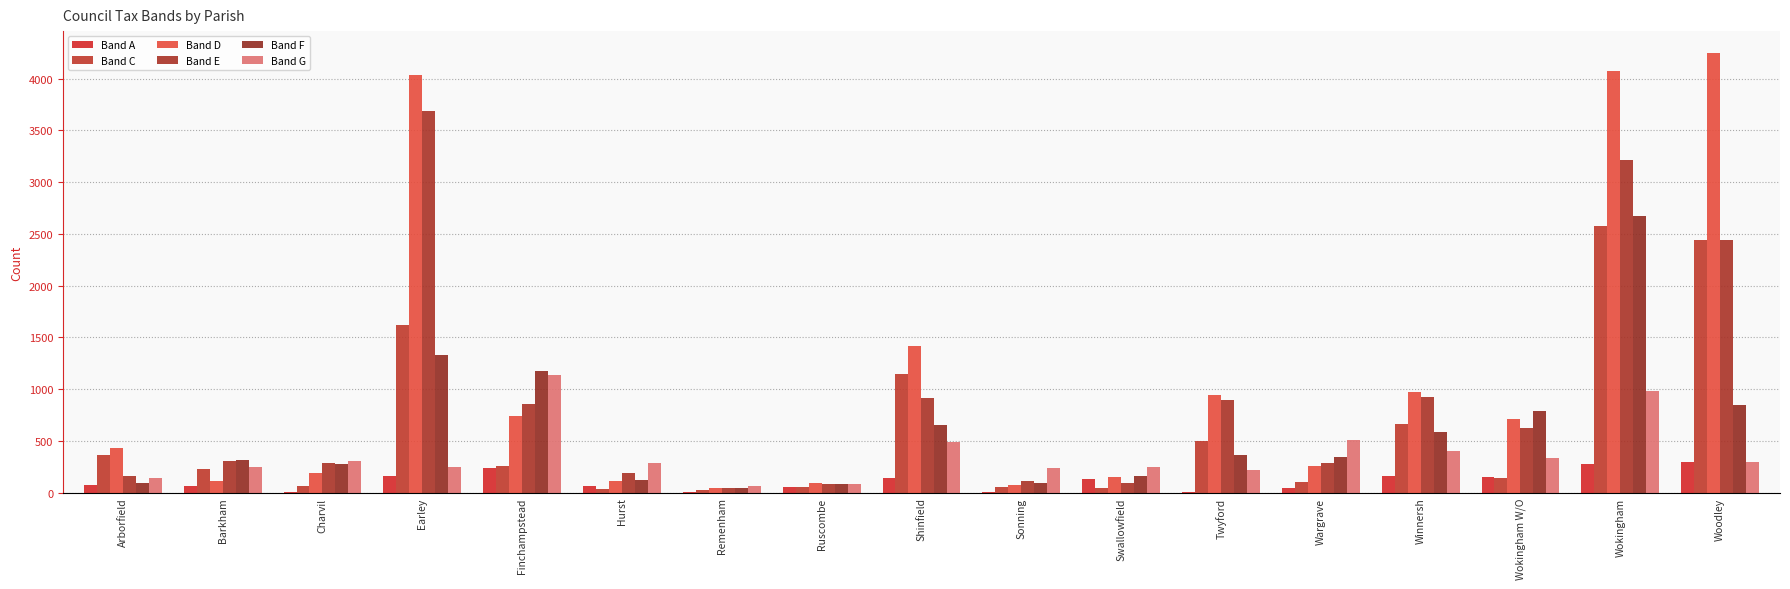

What is the label of the 2nd bar from the right?

Wokingham